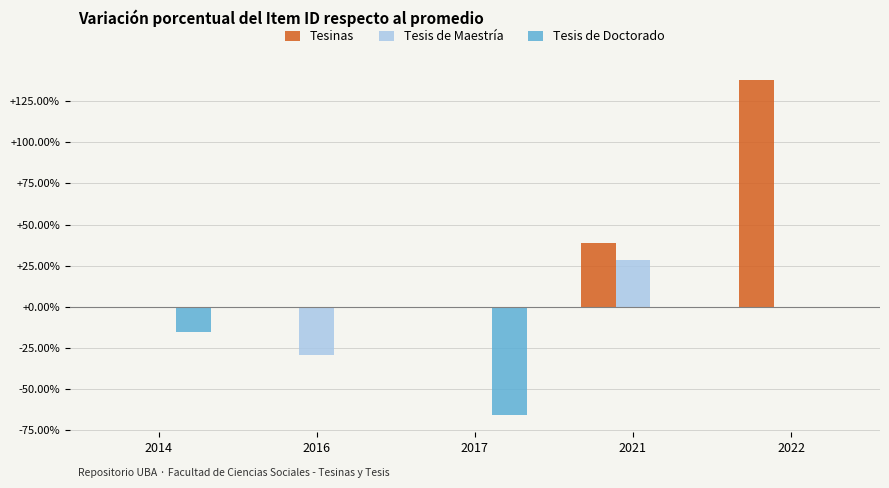

Where is Tesinas nearest to the value 68?

2021